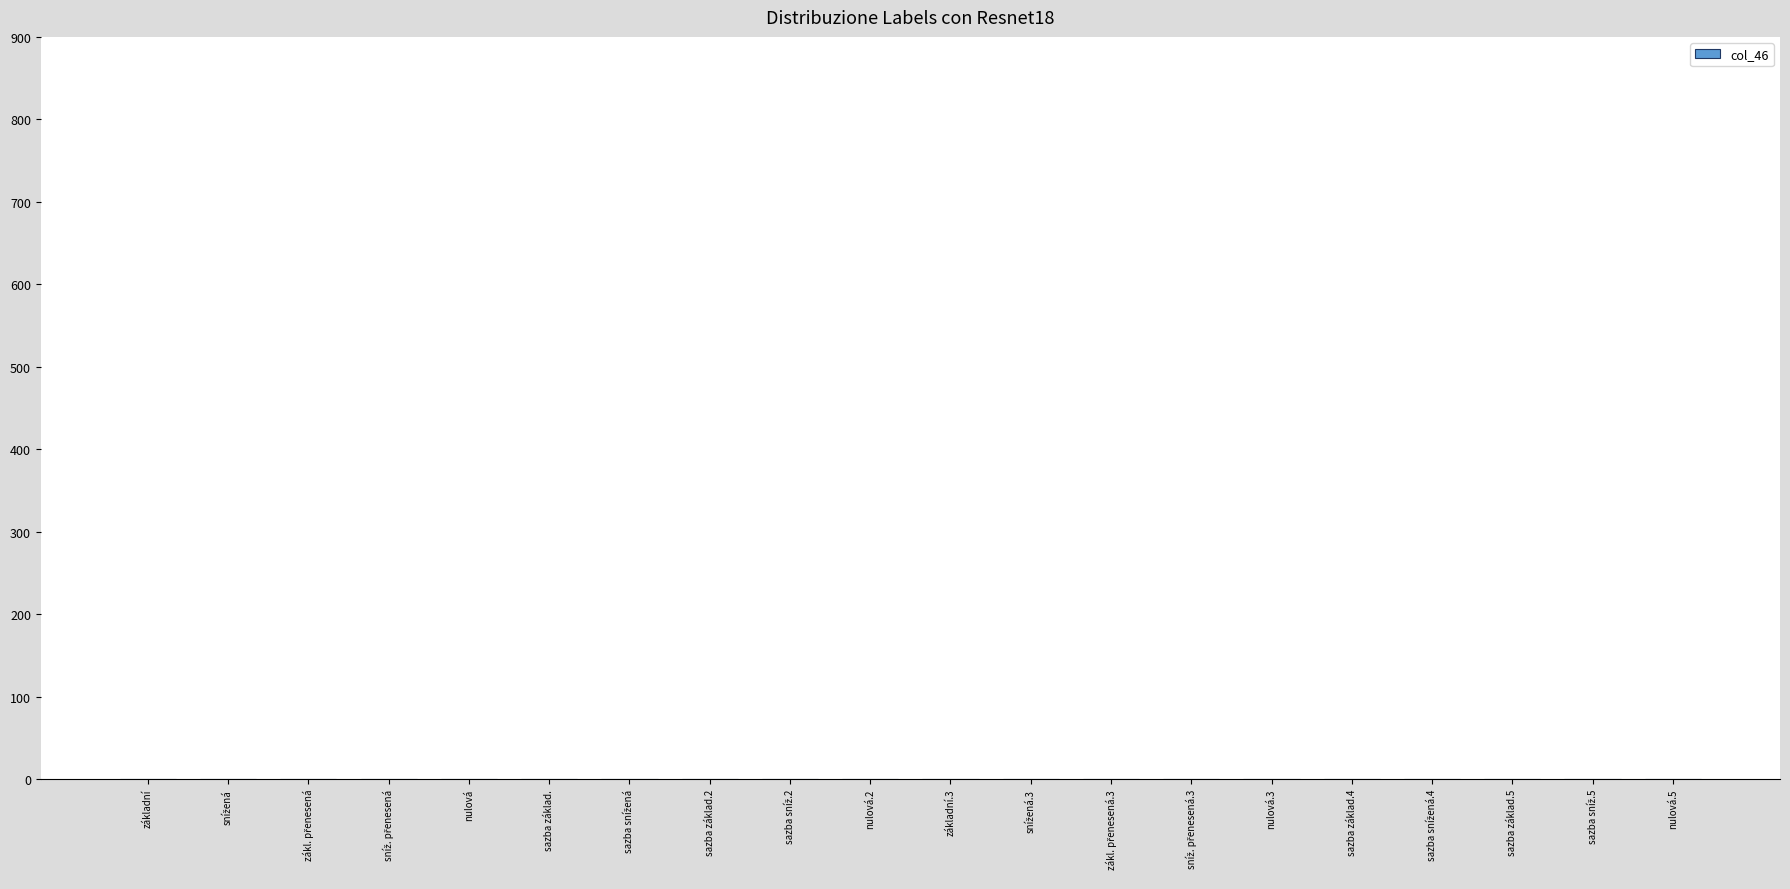

The chart shows a value of 0.0 at základní. True or false?

True